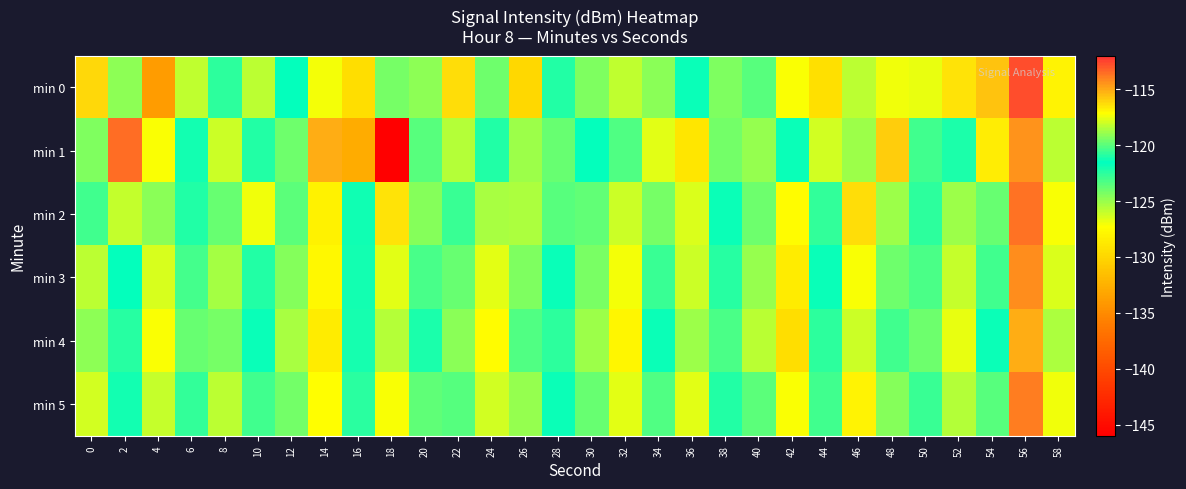

How many data points does each series have?

30